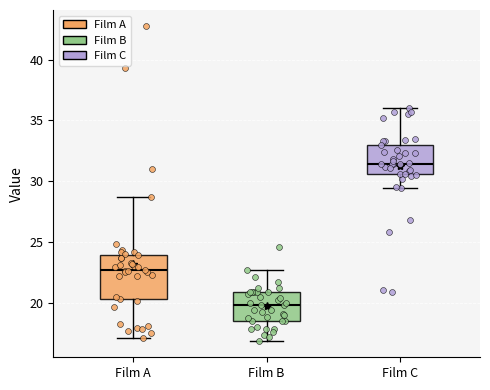

Comparing the boxes themselves (not the whiskers), which one is the tallest?

Film A